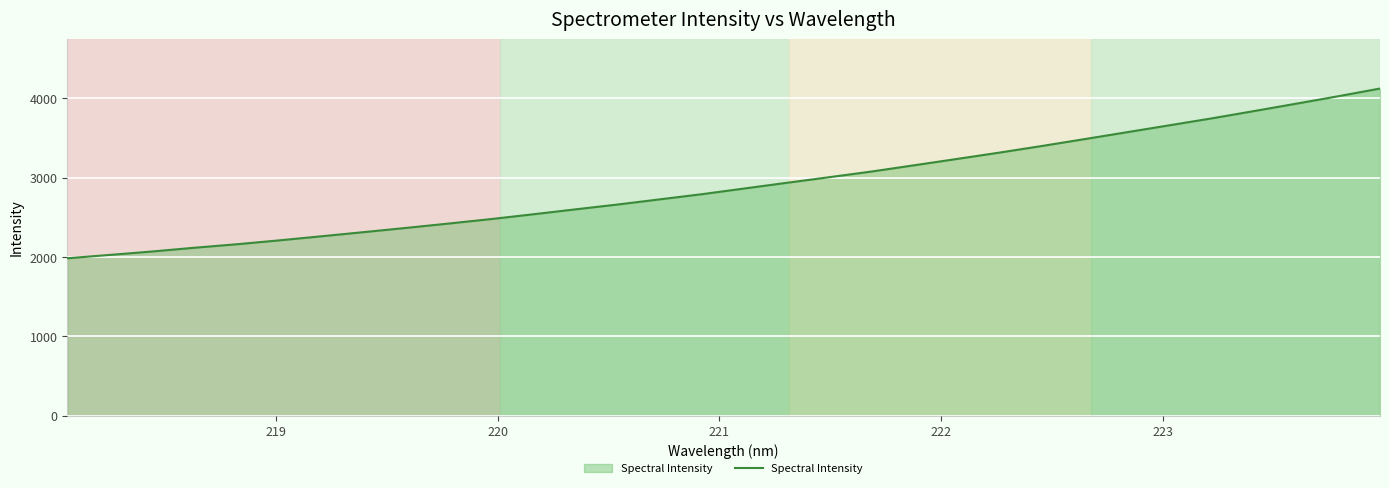

What is the difference between the maximum and minimum values?

2138.9